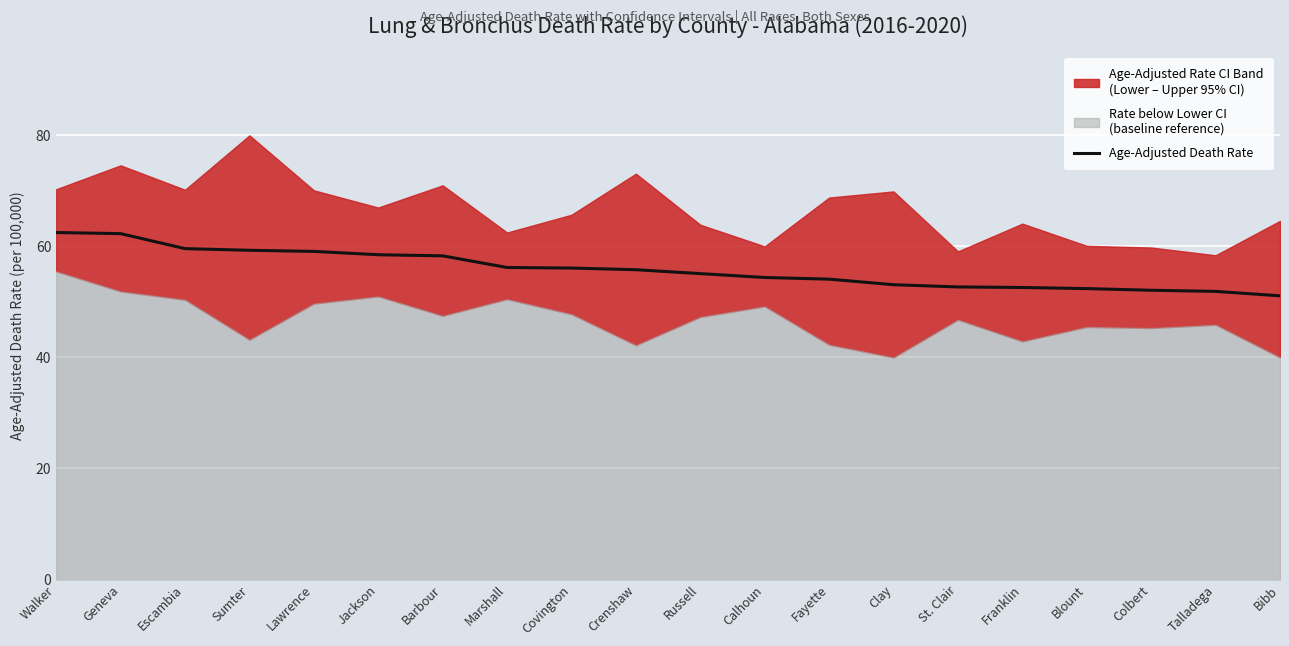

Reading left to right, what are all the values shown in this chart?

Walker=62.5	Geneva=62.3	Escambia=59.6	Sumter=59.3	Lawrence=59.1	Jackson=58.5	Barbour=58.3	Marshall=56.2	Covington=56.1	Crenshaw=55.8	Russell=55.1	Calhoun=54.4	Fayette=54.1	Clay=53.1	St. Clair=52.7	Franklin=52.6	Blount=52.4	Colbert=52.1	Talladega=51.9	Bibb=51.1